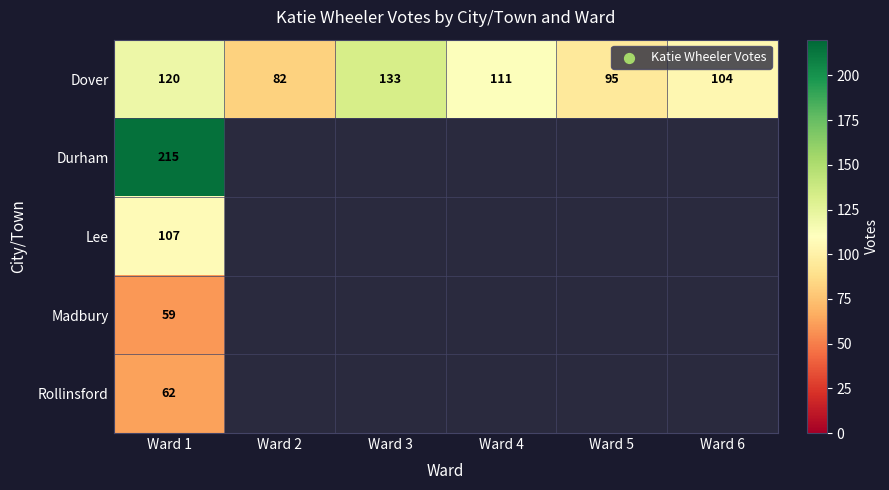

The Lee series shows 62 at Ward 1. True or false?

False